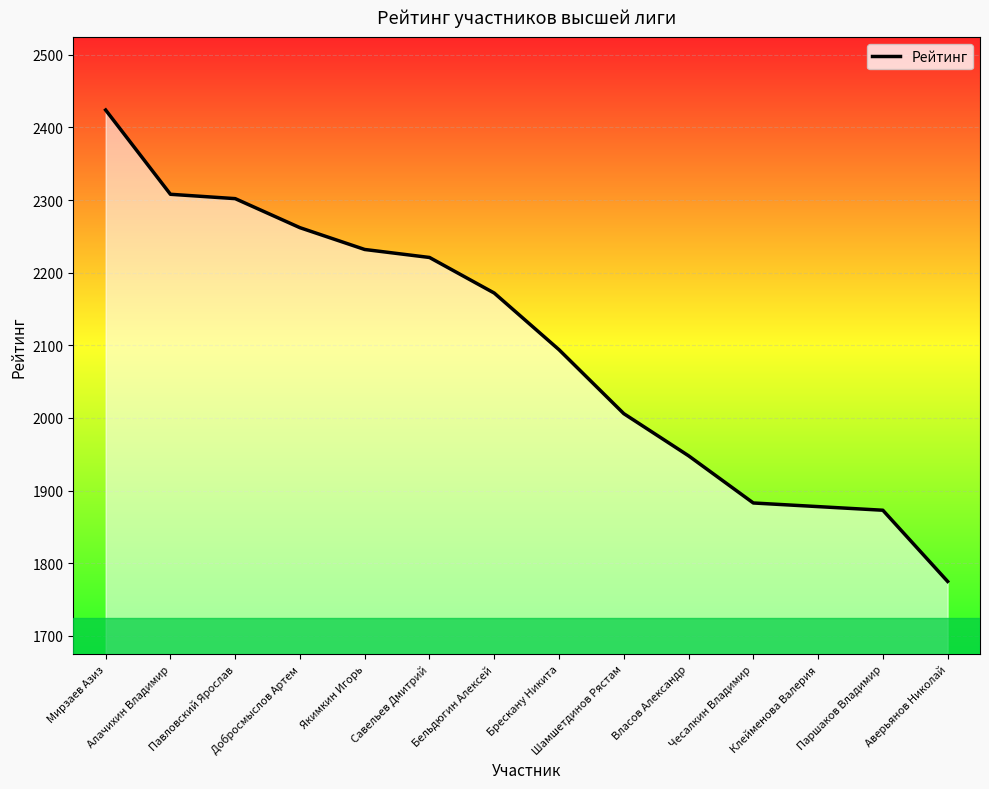

True or false: the data shows 2221 at Савельев Дмитрий.

True